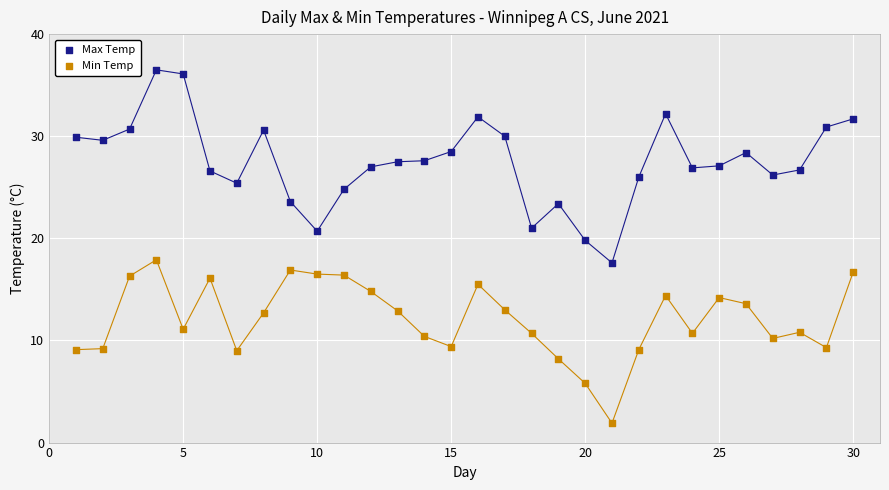

Across all data points, what is the range of X values (max minus min)?

29.0